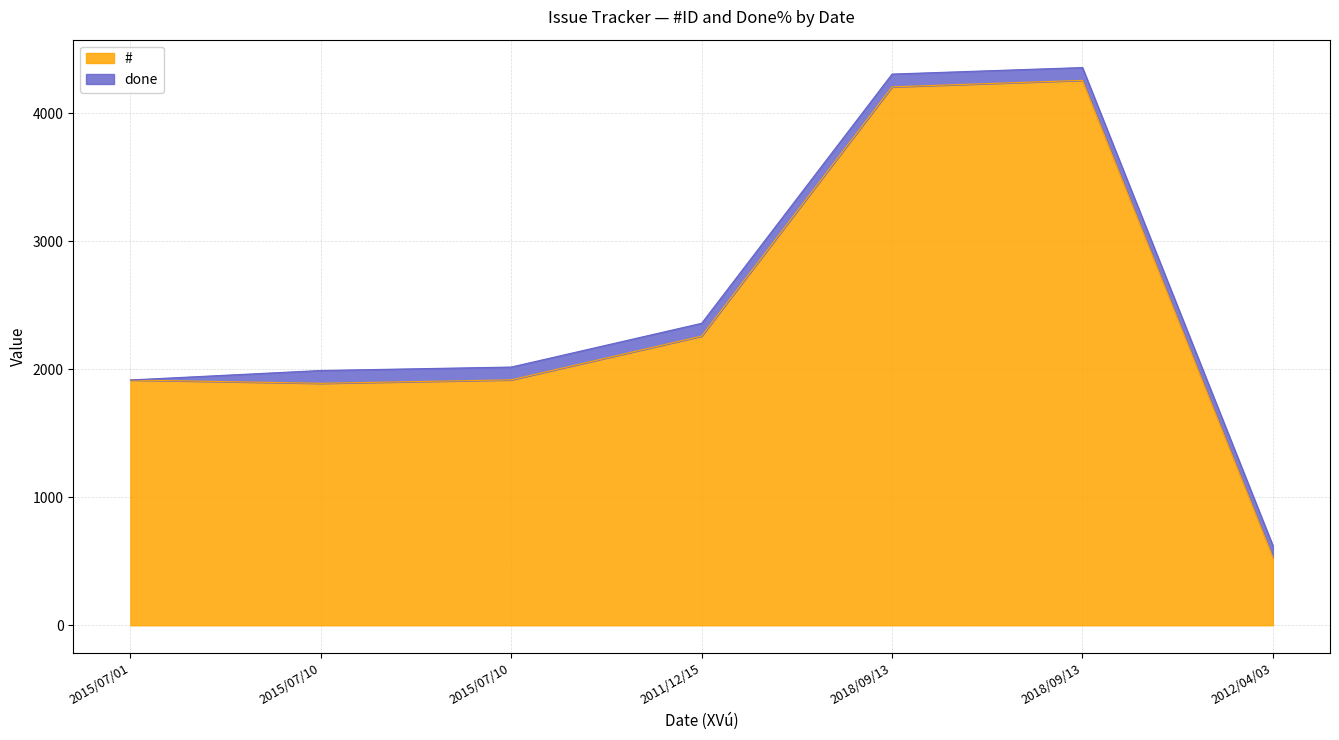

Which category has the highest value across all series?

2018/09/13